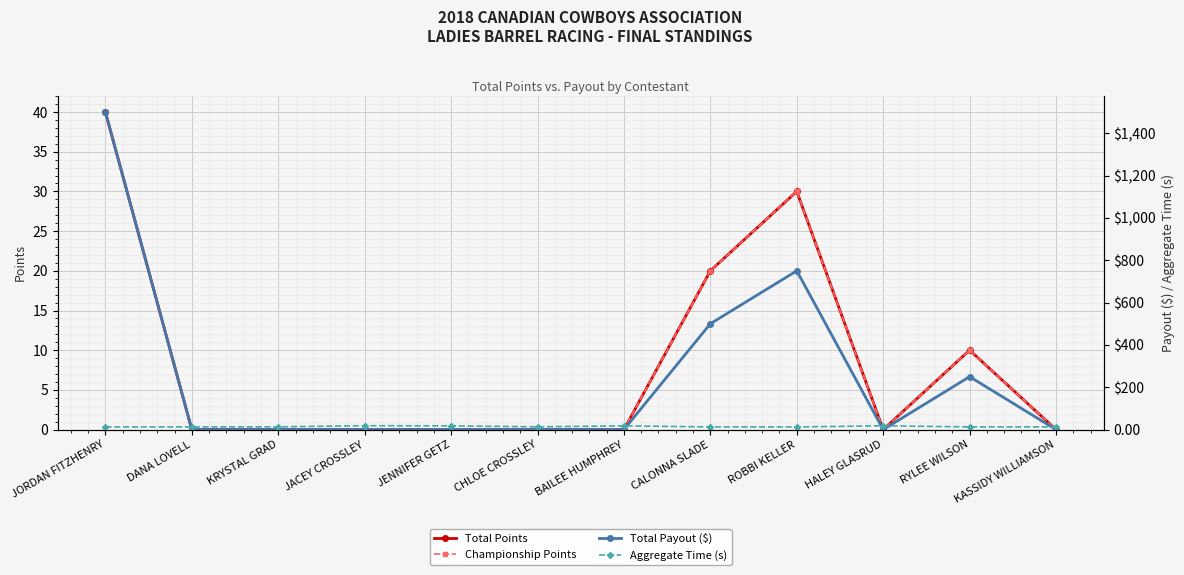

Where is the first local minimum for Championship Points?

HALEY GLASRUD